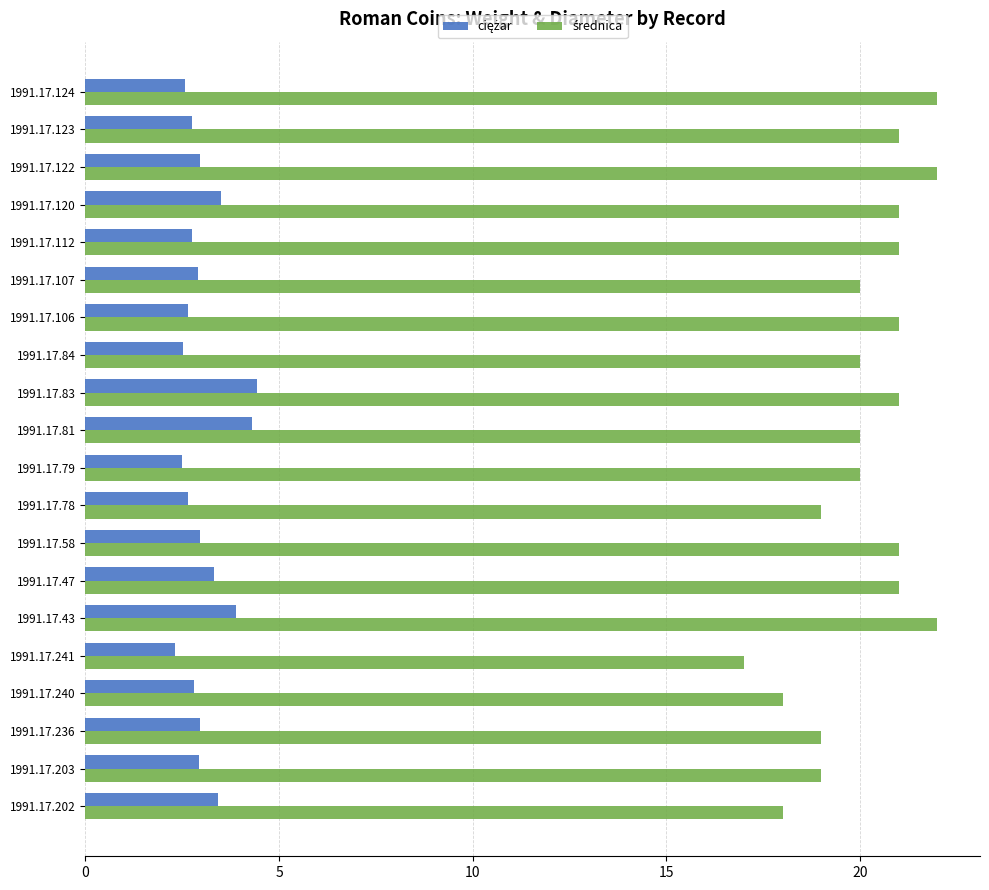

What is the spread (max minus min) of values at 1991.17.240?

15.2